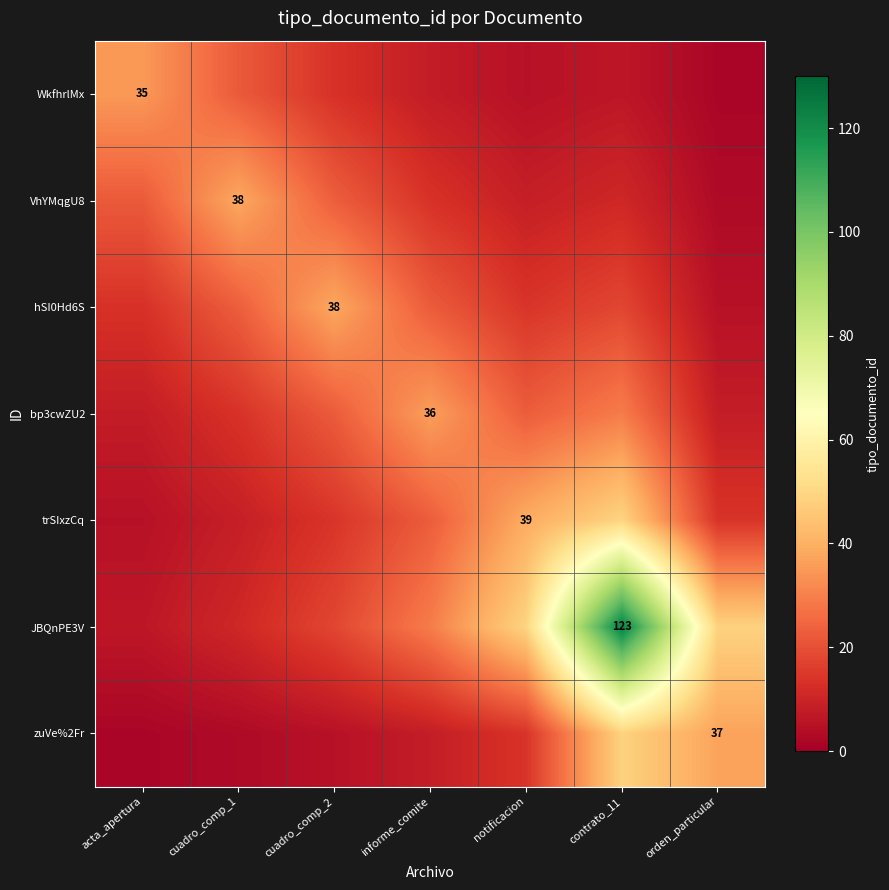

What is the difference between the maximum and minimum values in the trSIxzCq series?

44.1